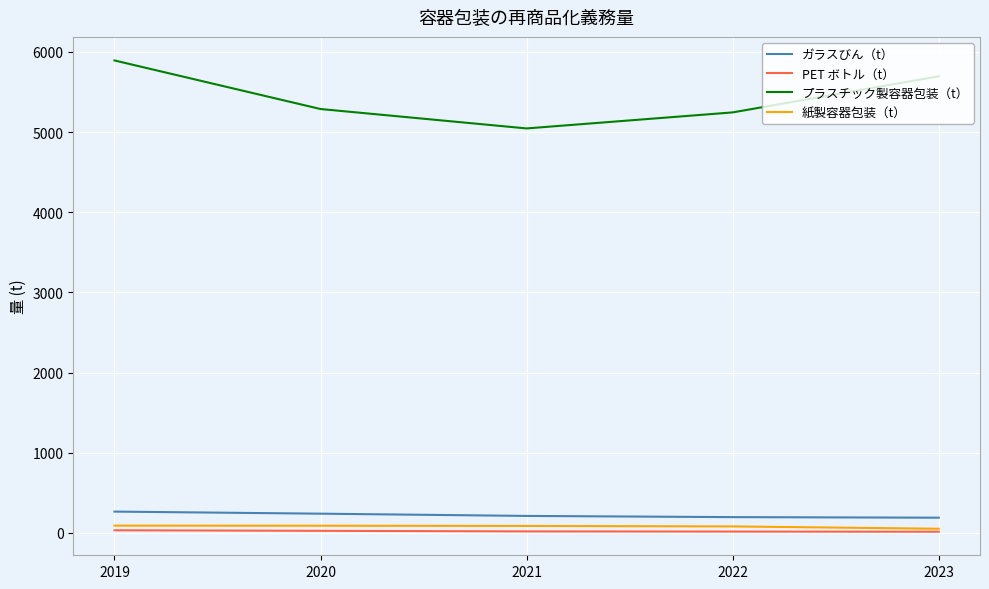

At 2022, list the series in order from largest to smallest.

プラスチック製容器包装（t）, ガラスびん（t）, 紙製容器包装（t）, PET ボトル（t）